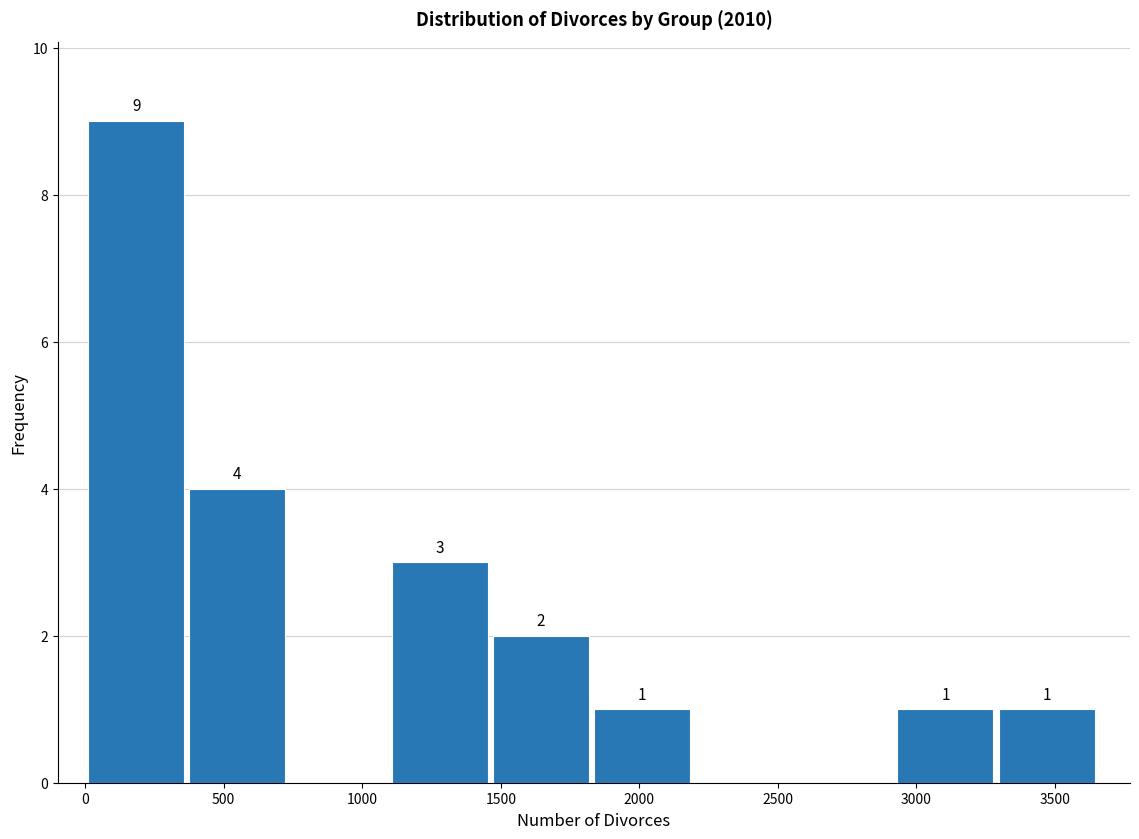

Which range on the x-axis has the tallest bar?

0 to 400